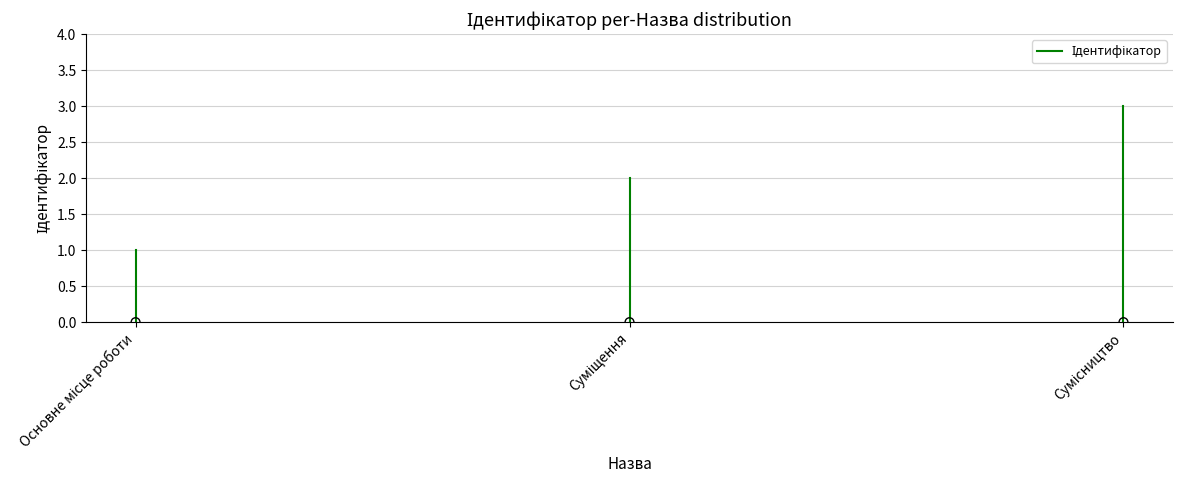

What is the change in value from Основне місце роботи to Суміщення?

+1